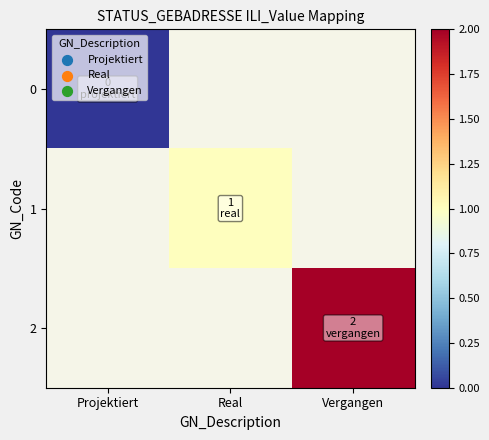

List the series in order of their peak value, lowest first.

0, 1, 2